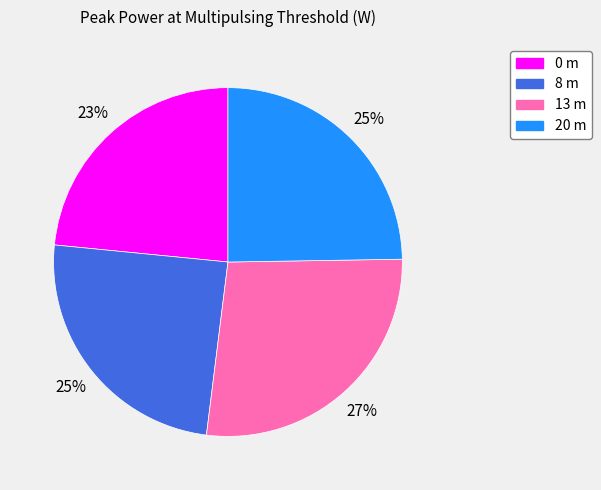

To the nearest percent, what portion does 0 m represent?

23%